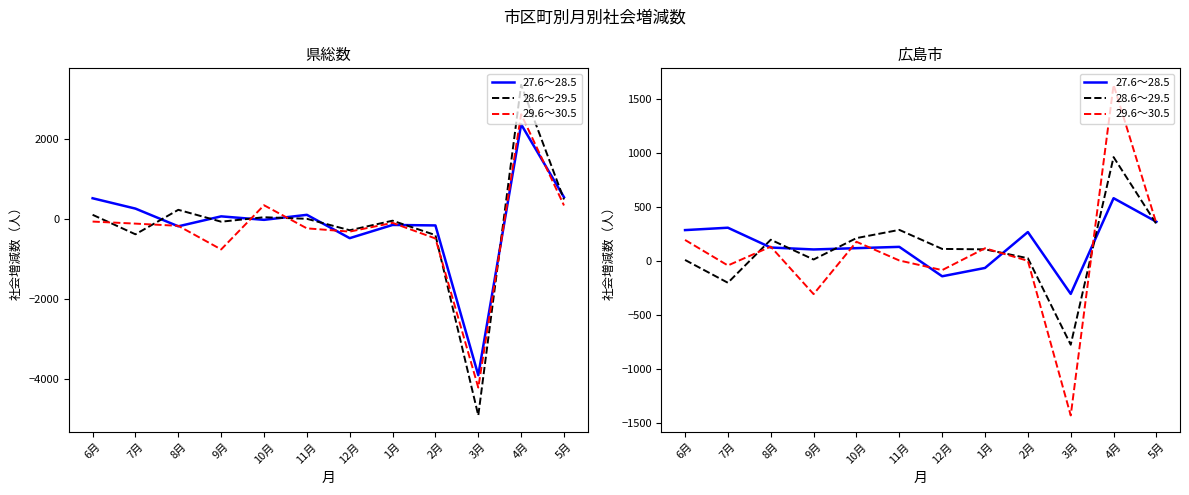

What is the label of the 11th point from the right?

7月